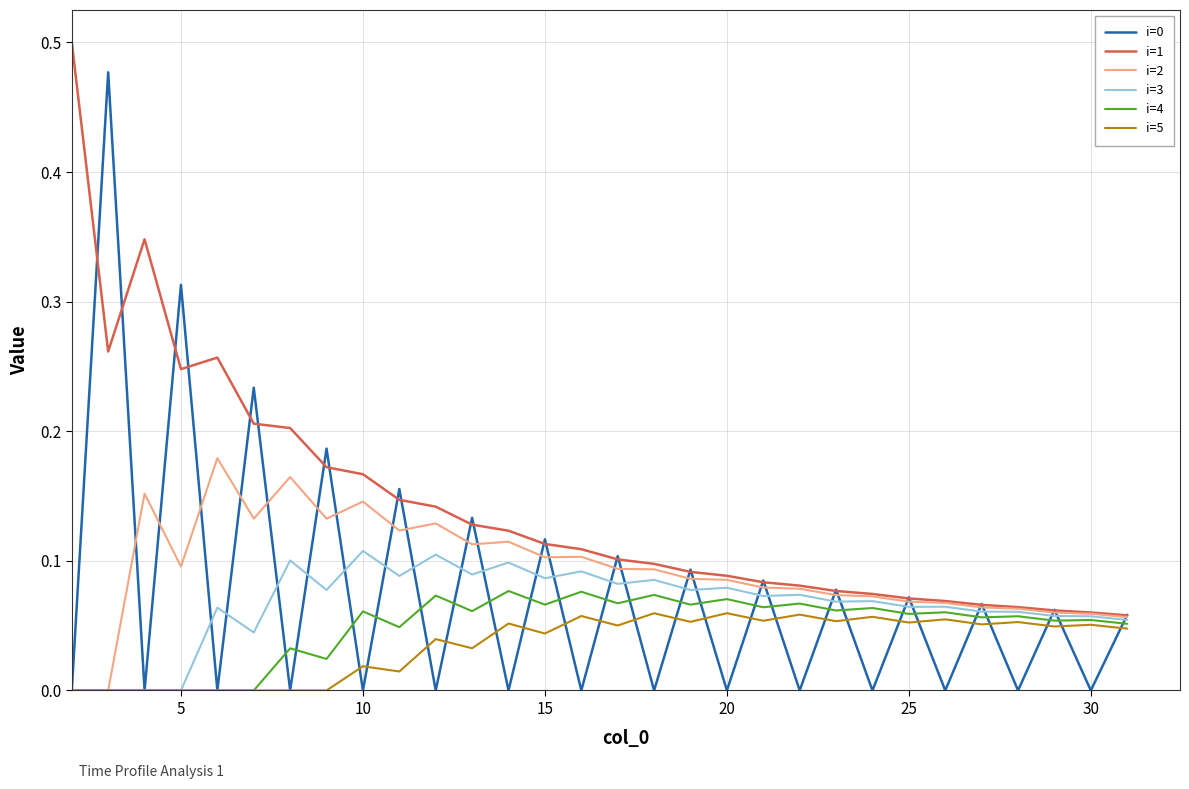

Does the chart display data point markers on the line(s)?

No